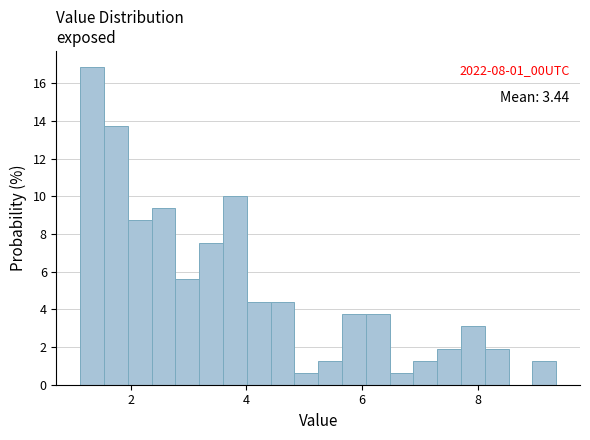

Around what value on the x-axis is the tallest bar? Give the approximate position of its centre, as read against the axis.

1.4